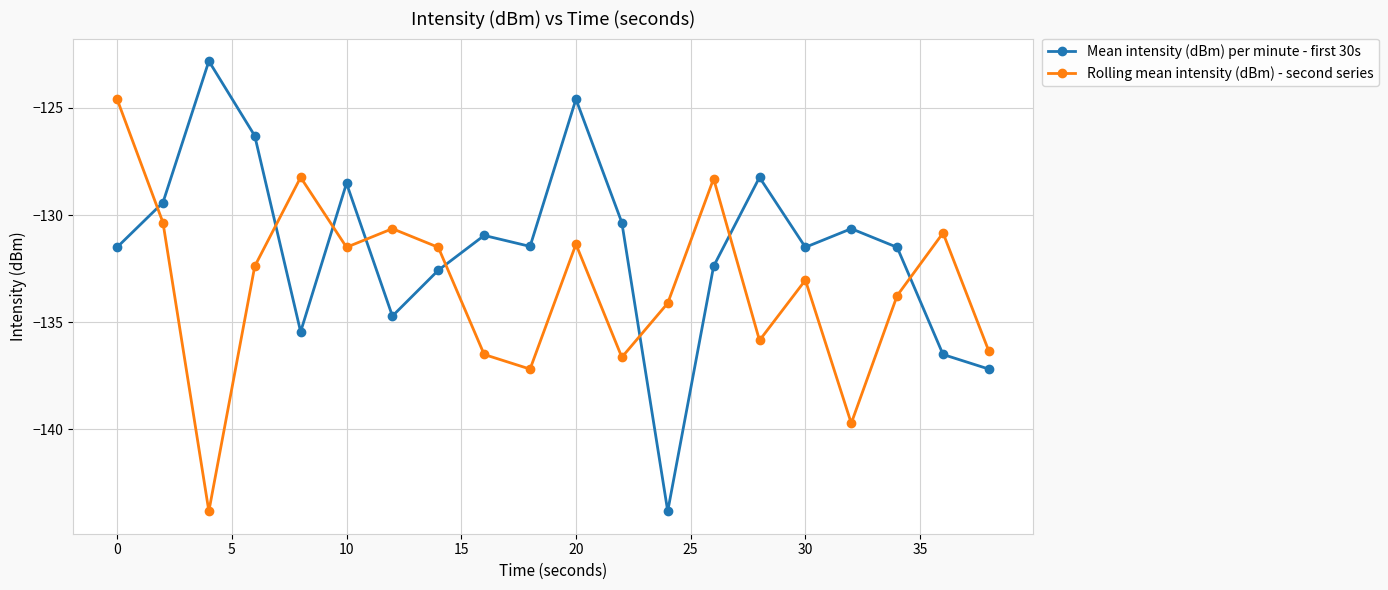

Which series has the largest total across all categories?

Mean intensity (dBm) per minute - first 30s